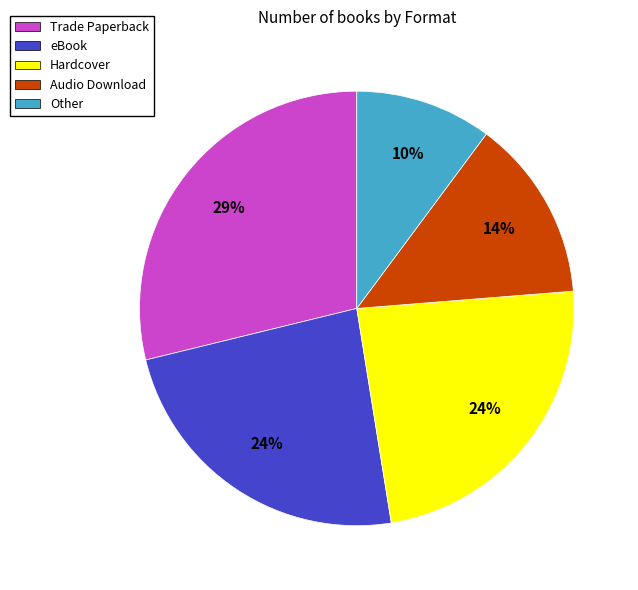

Which slice is the largest?

Trade Paperback